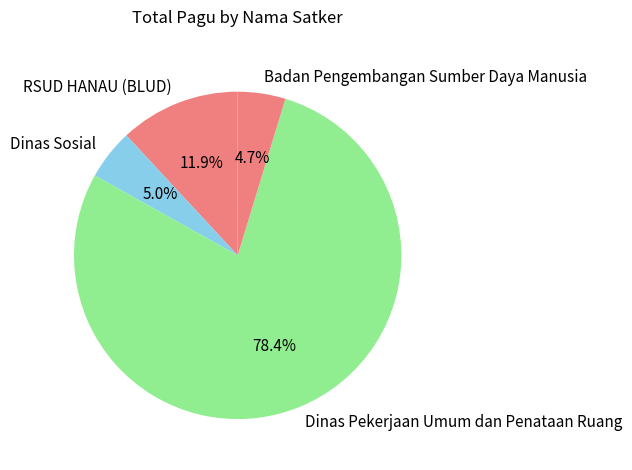

Is there a majority slice in this chart?

Yes